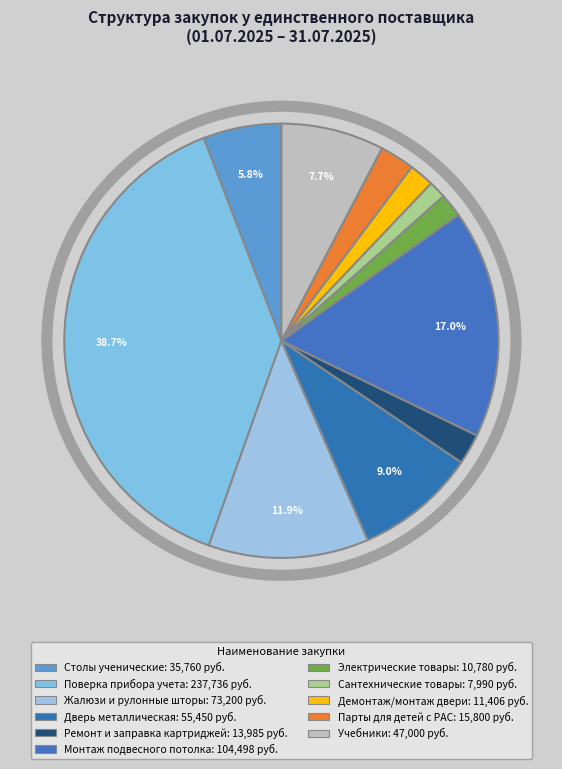

To the nearest percent, what is the average slice percentage?

9%